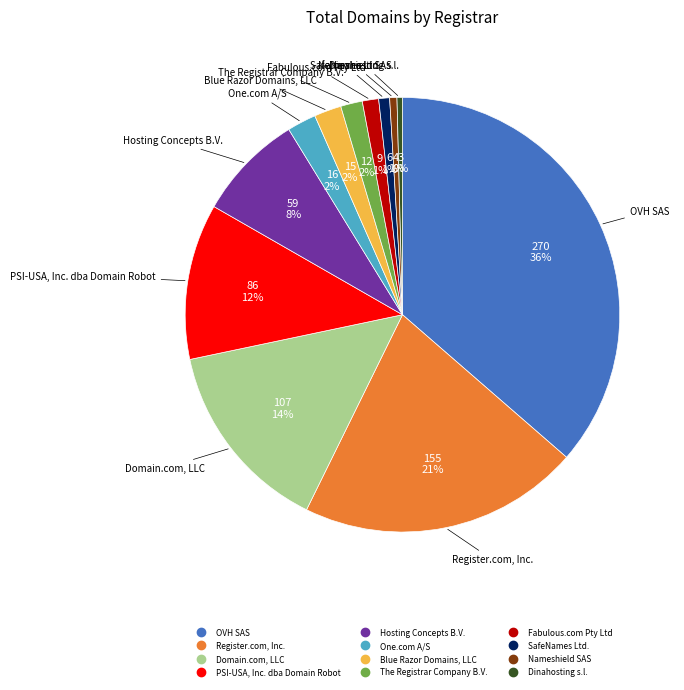

Count the number of slices in the pie.

12